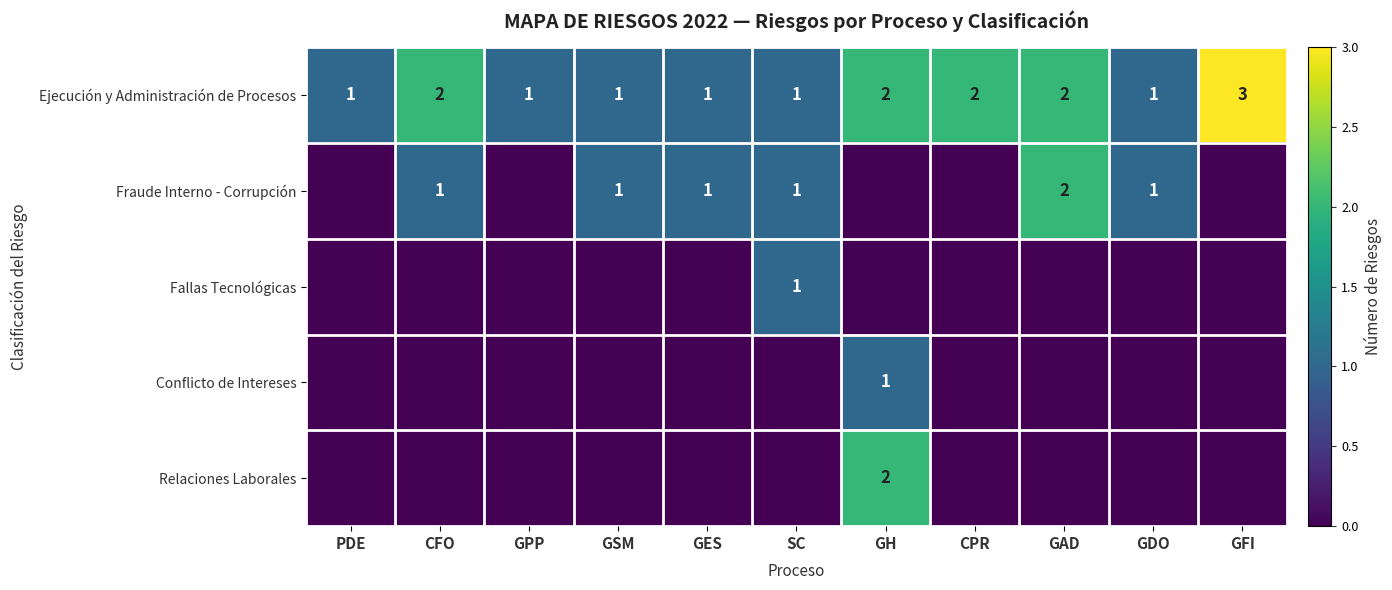

True or false: Ejecución y Administración de Procesos has a value of 2 at SC.

False